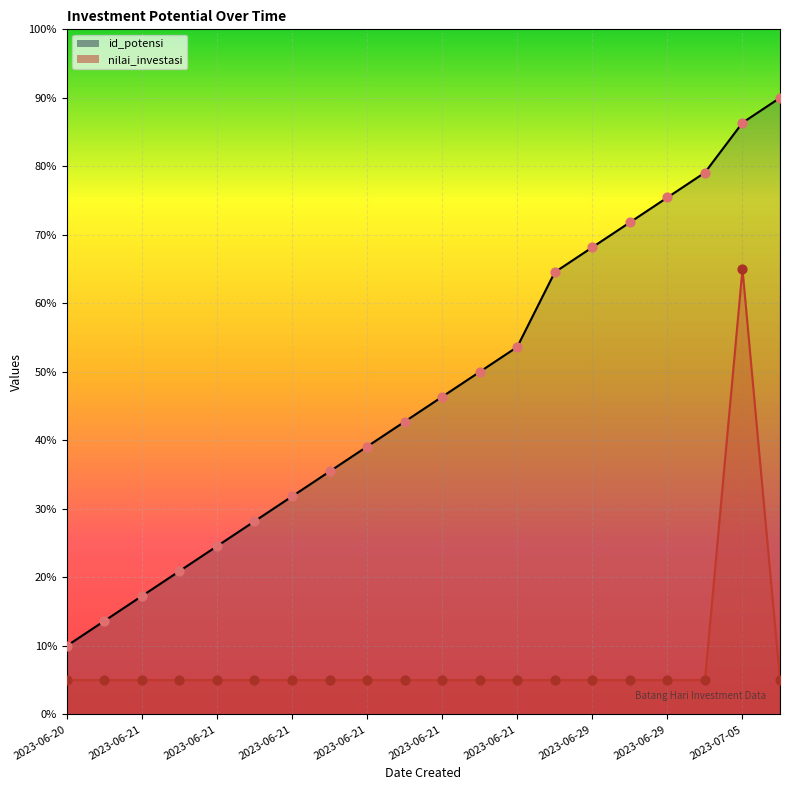

Which series reaches the maximum Y coordinate?

id_potensi